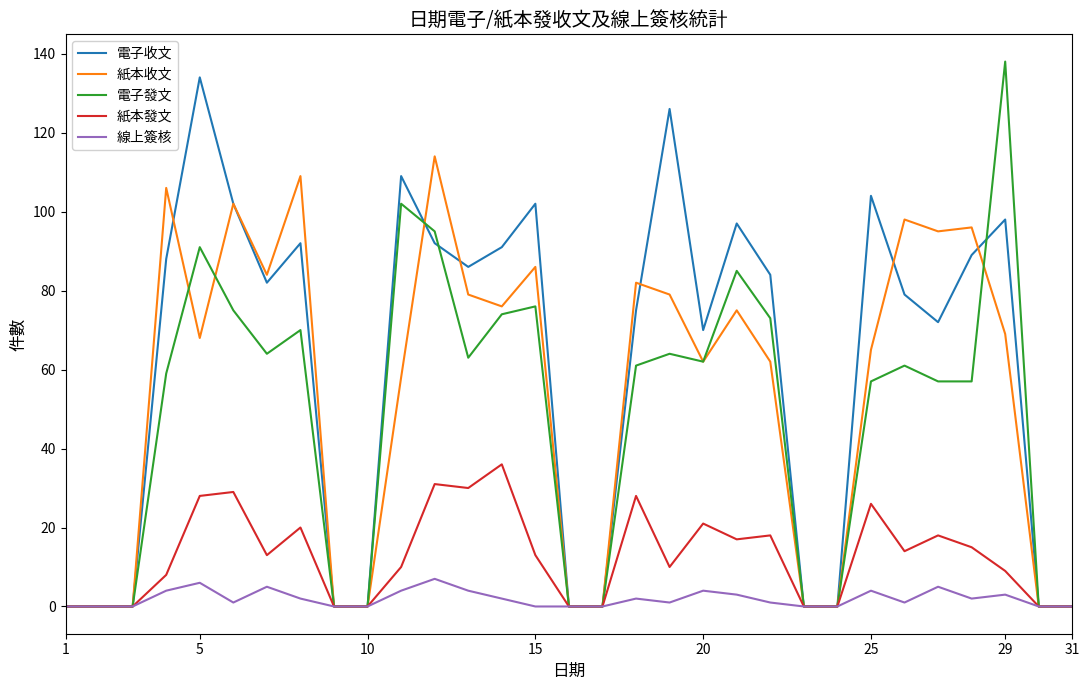

Count the number of data series in this chart.

5